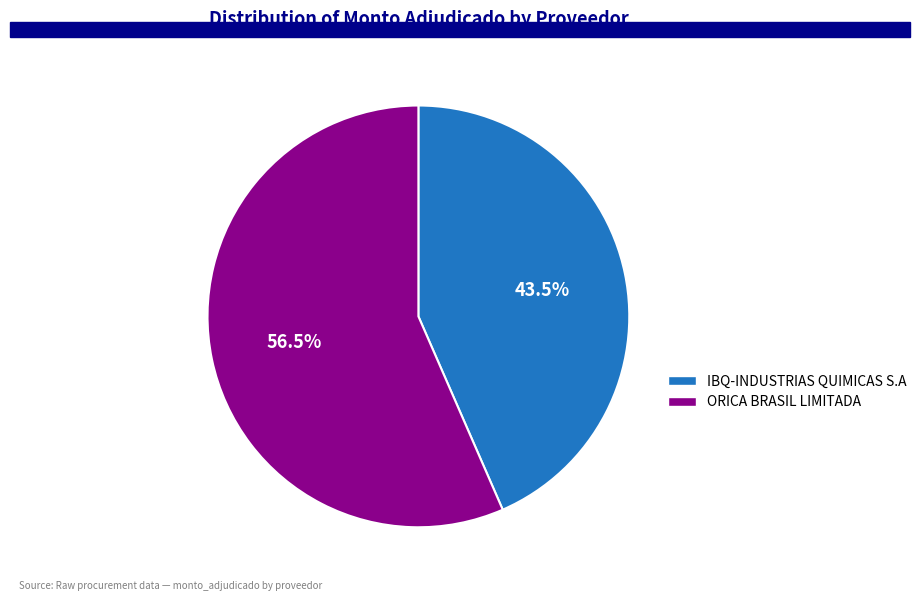

To the nearest percent, what is the average slice percentage?

50%